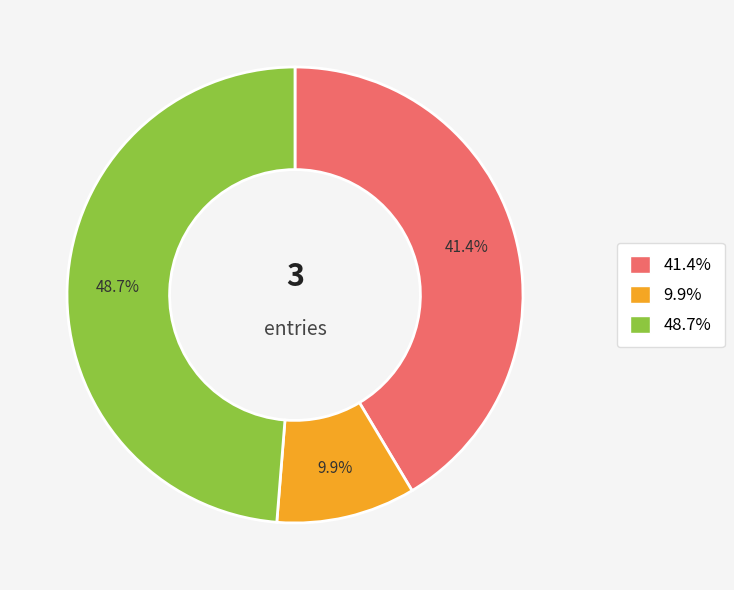

Is there a majority slice in this chart?

No